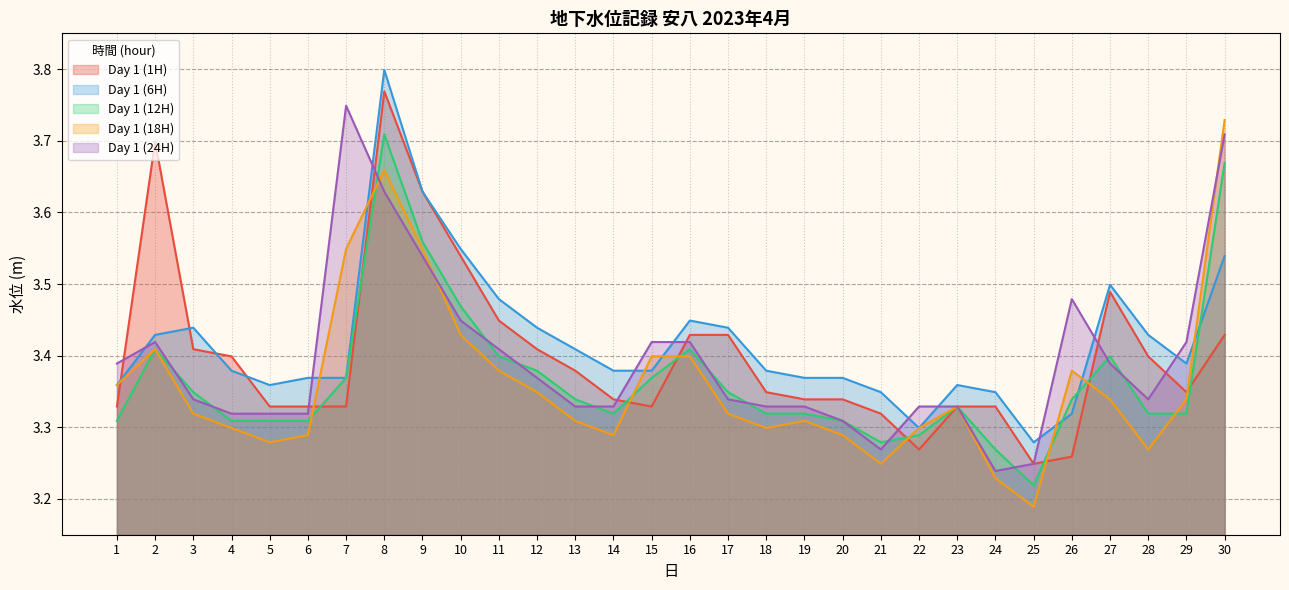

List the labels in order of Day 1 (1H) value, largest first.

8, 2, 9, 10, 27, 11, 16, 17, 30, 3, 12, 4, 28, 13, 18, 29, 14, 19, 20, 1, 5, 6, 7, 15, 23, 24, 21, 22, 26, 25